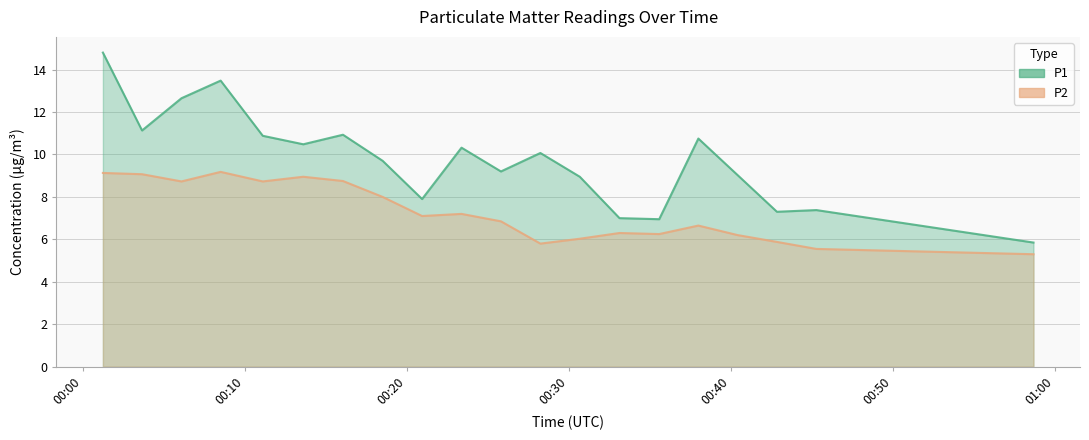

The P1 series shows 9.0 at 00:11. True or false?

True